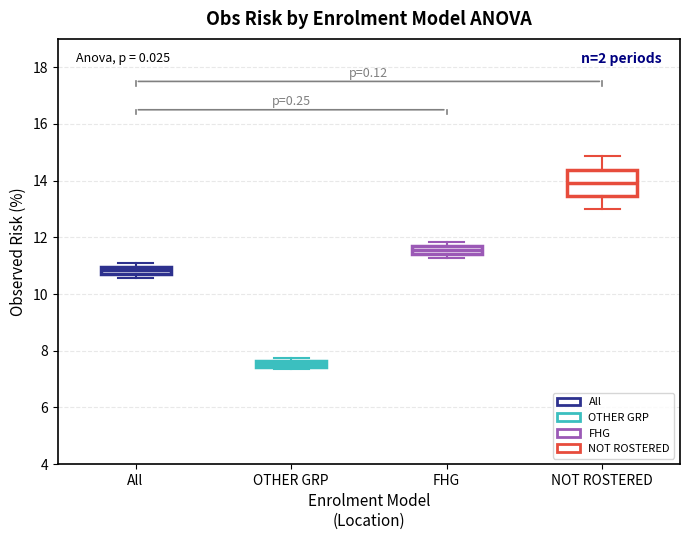

Which box is the tallest, from its lower edge to its upper edge?

NOT ROSTERED